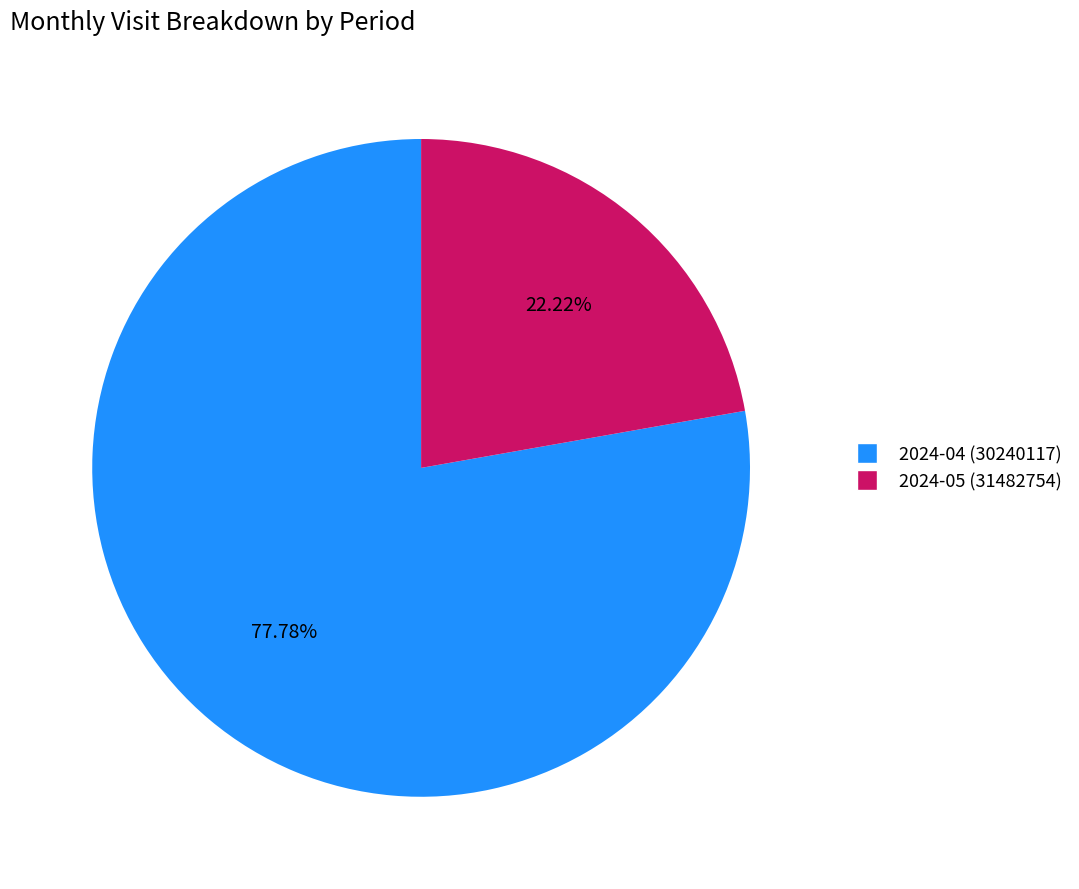

Which has a higher value, 2024-04 (30240117) or 2024-05 (31482754)?

2024-04 (30240117)